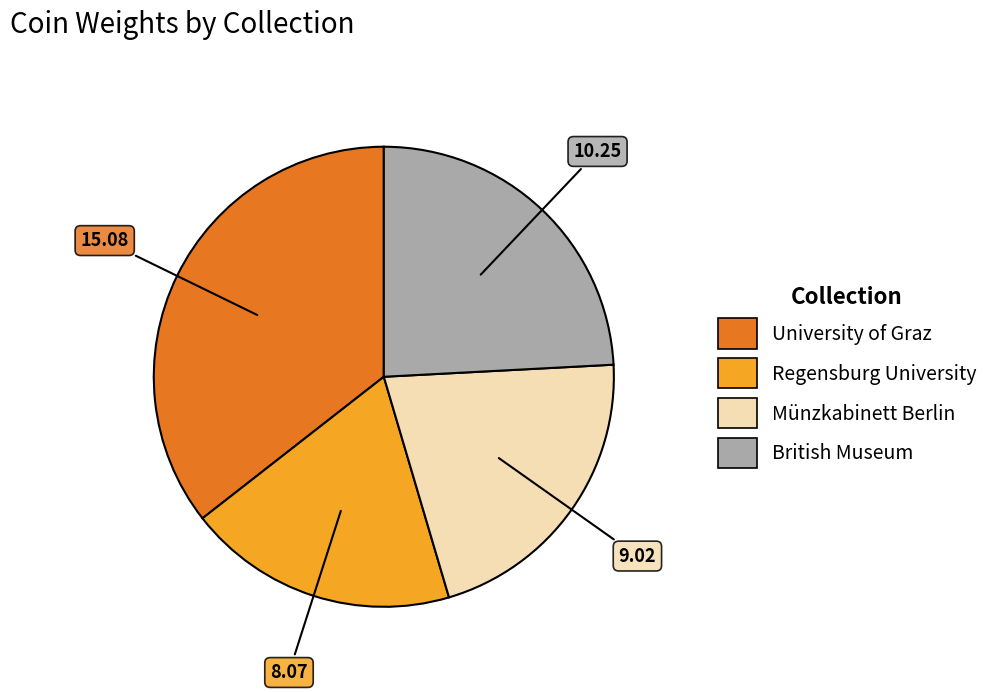

Which slice is the smallest?

Regensburg University